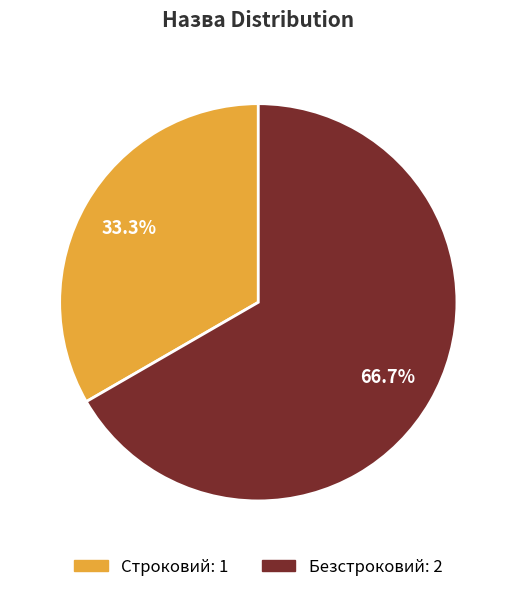

Which category has the smallest portion of the pie?

Строковий